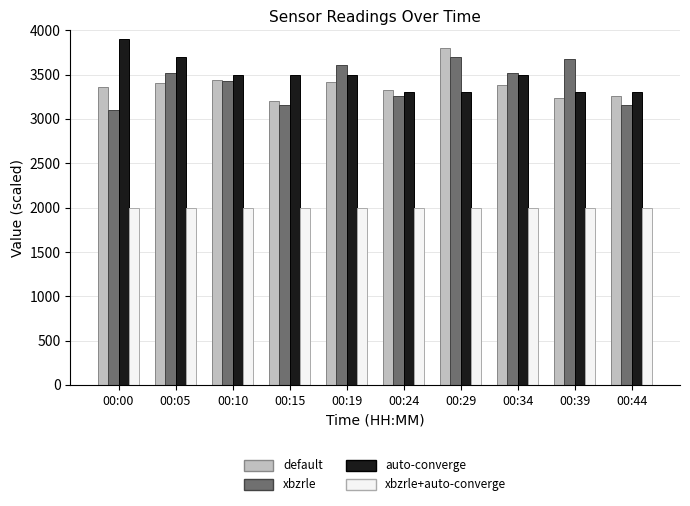

What is the greatest value displayed?

3900.0